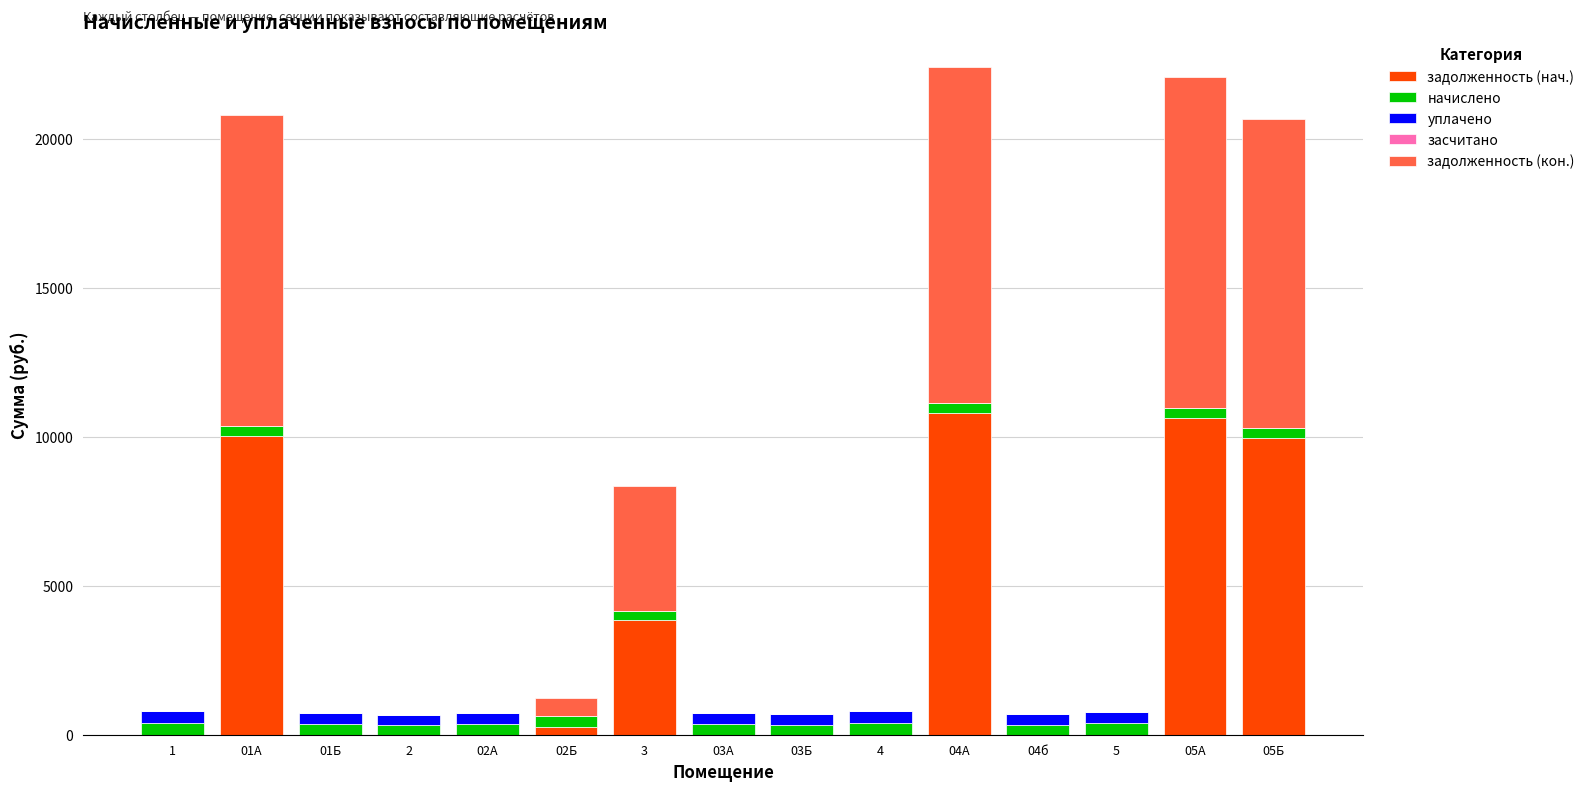

List the labels in order of уплачено value, smallest first.

01А, 02Б, 3, 04А, 05А, 05Б, 2, 03Б, 04б, 01Б, 03А, 02А, 5, 1, 4